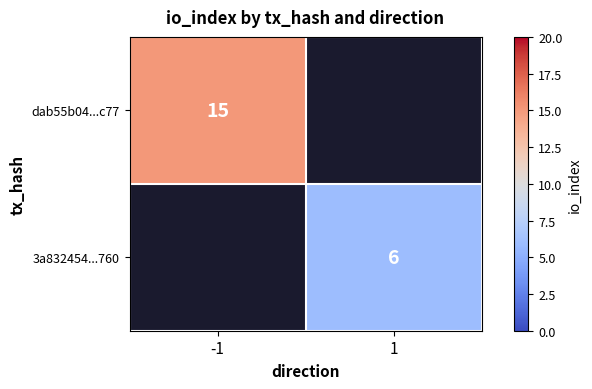

Is it true that 3a832454...760 equals 3 at 1?

False